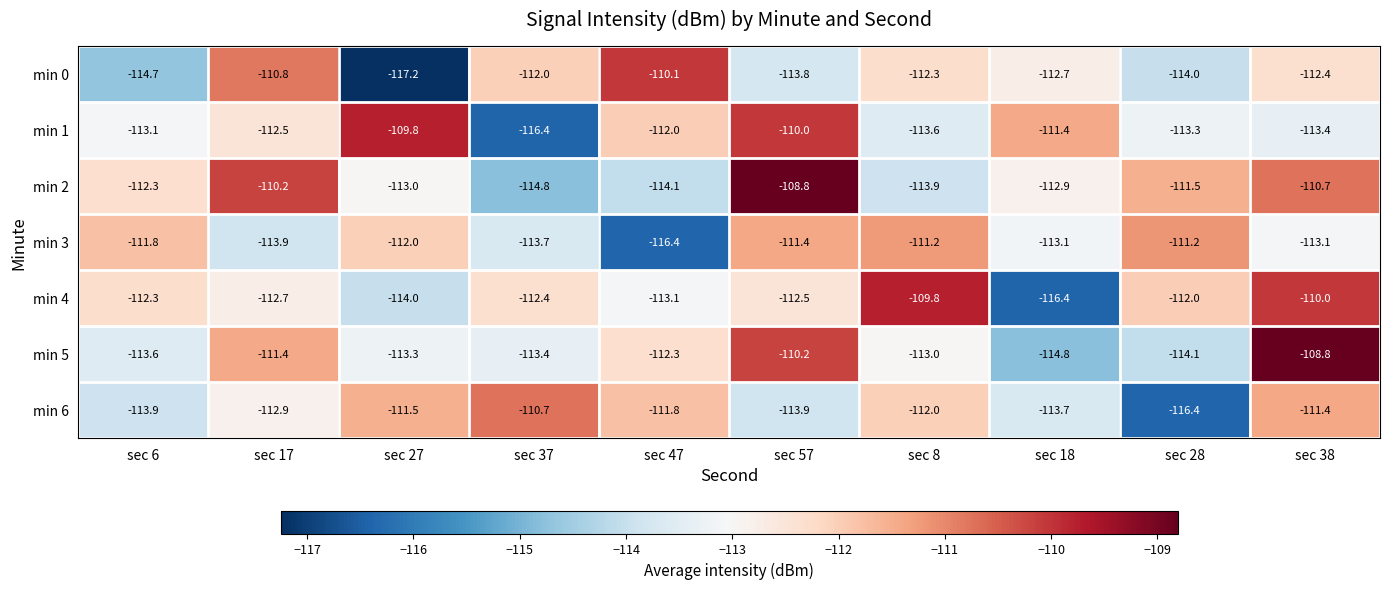

Is it true that min 4 equals -61.6 at sec 38?

False